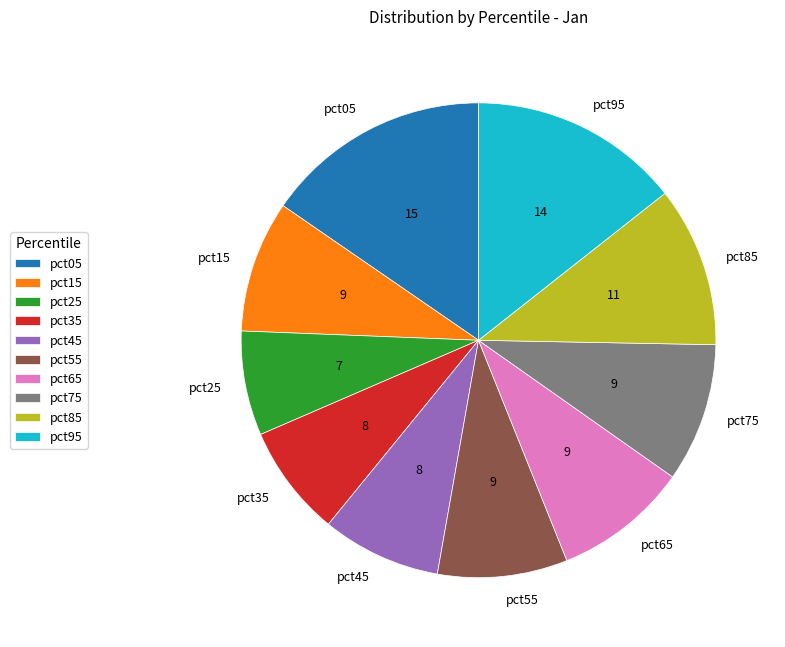

Between pct65 and pct95, which is larger?

pct95